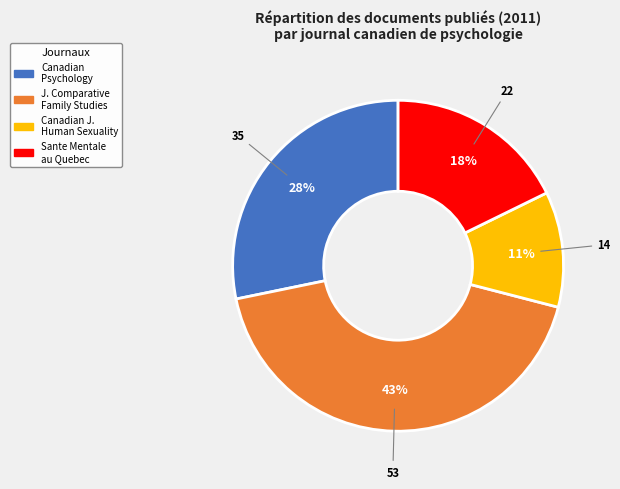

Does any single category account for the majority?

No